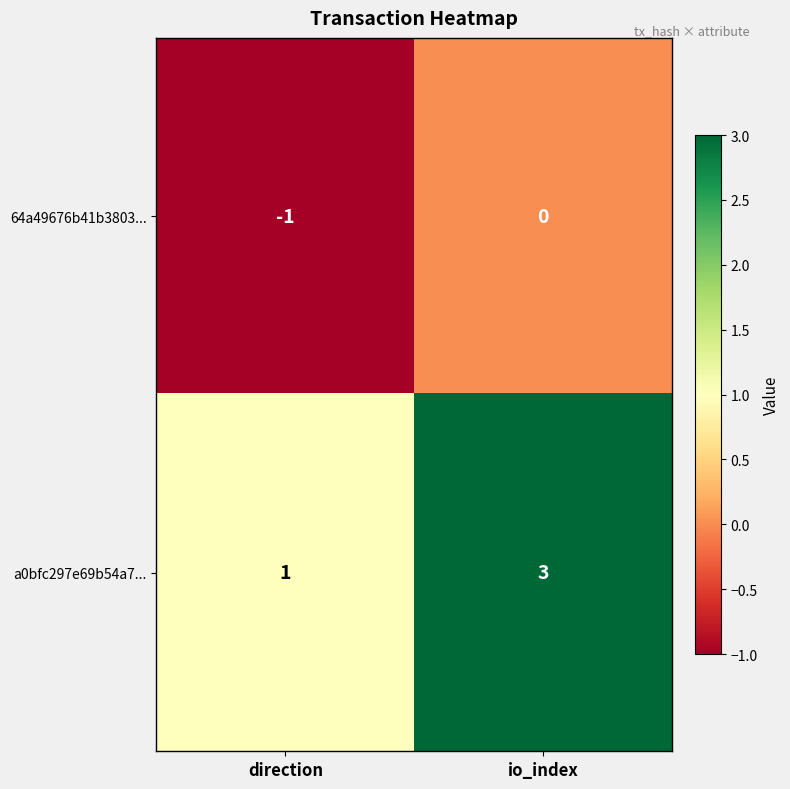

Which category has the lowest value in the a0bfc297e69b54a7... series?

direction